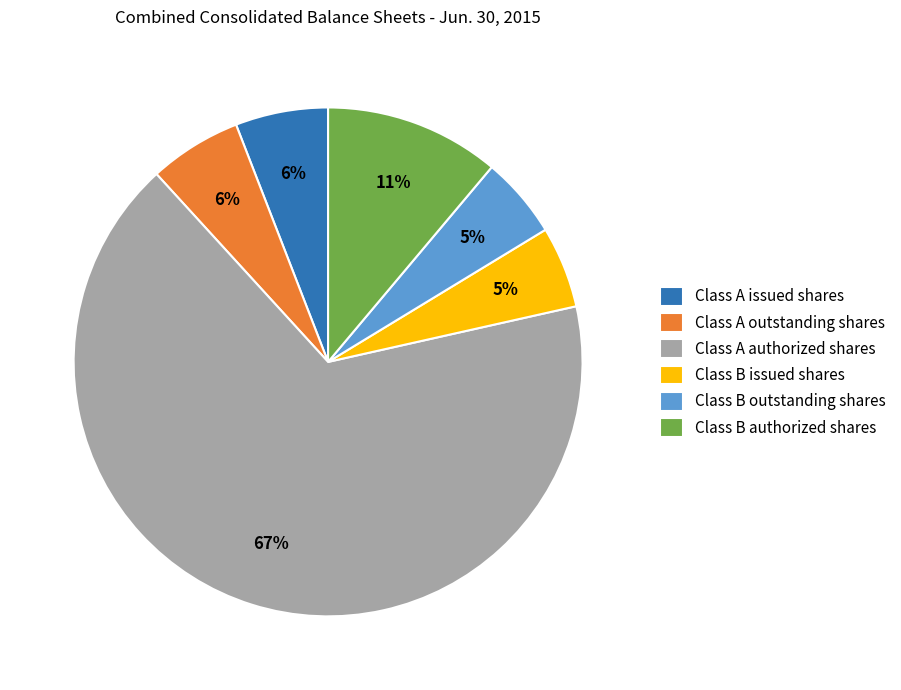

How many segments does this pie chart have?

6